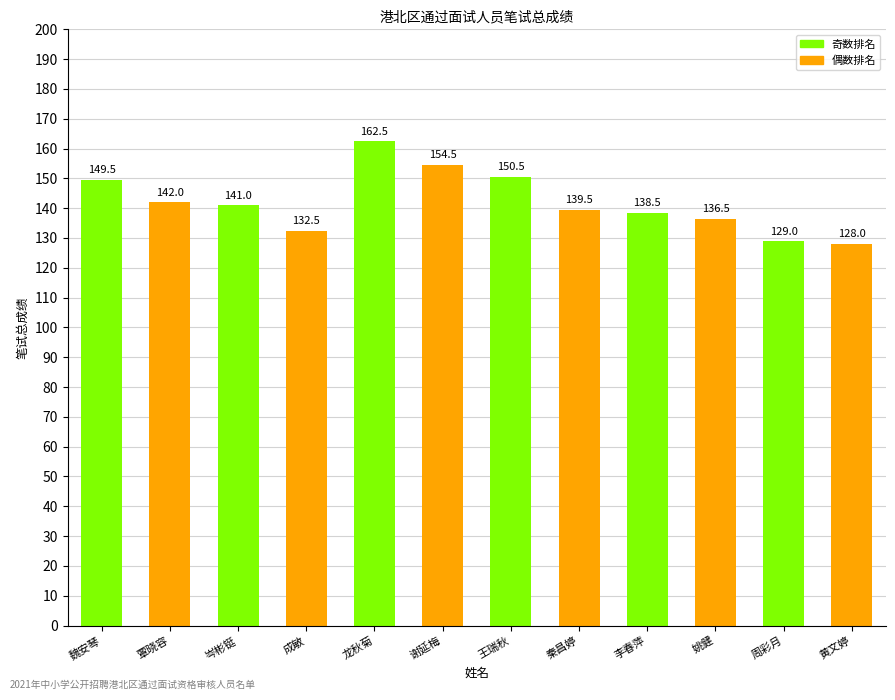

What is the sum of all values?

1704.0